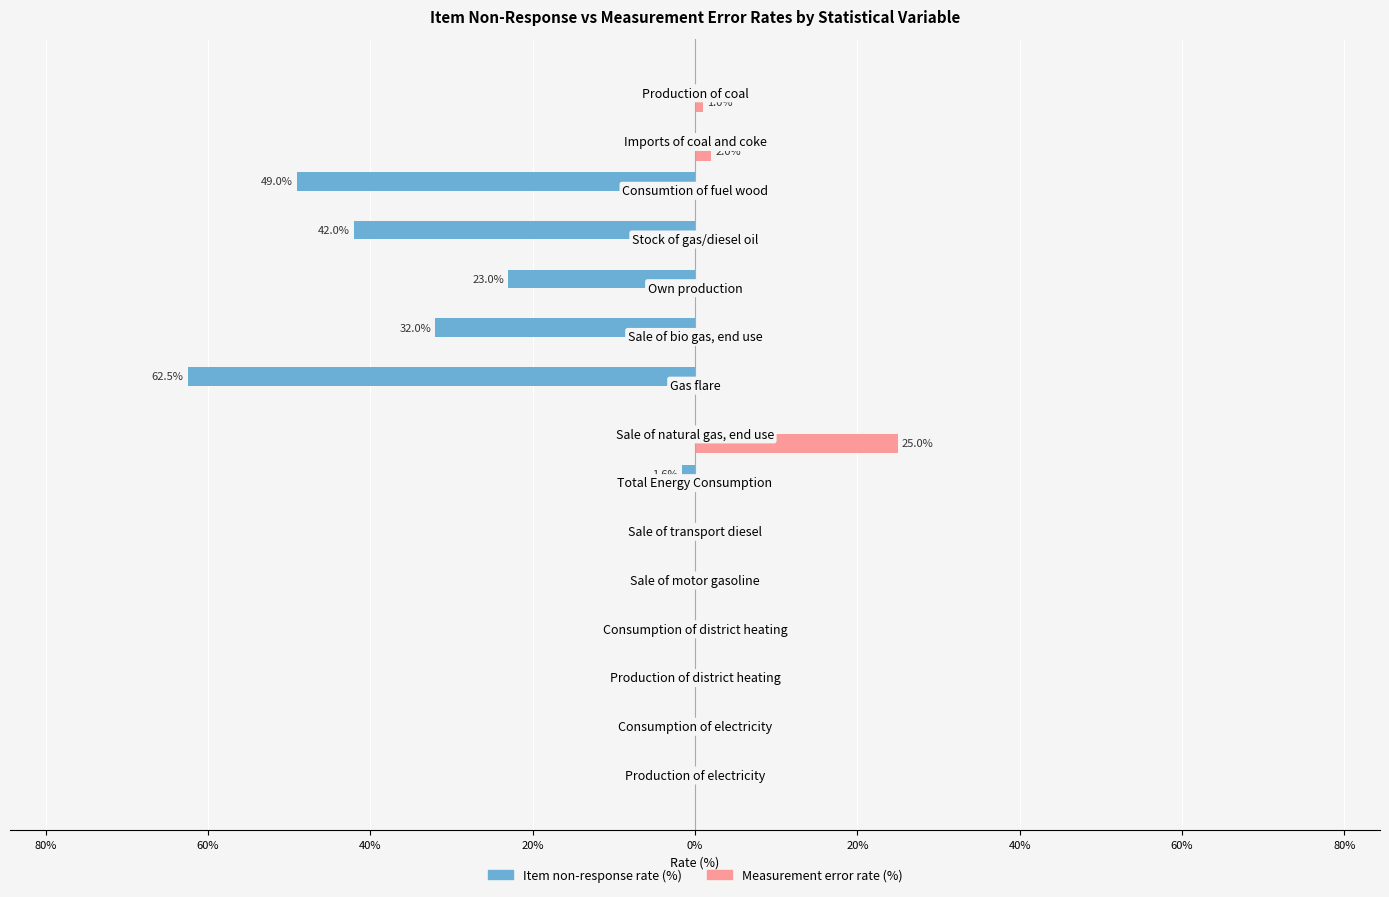

What are all the series names shown in the legend?

Item non-response rate (%), Measurement error rate (%)